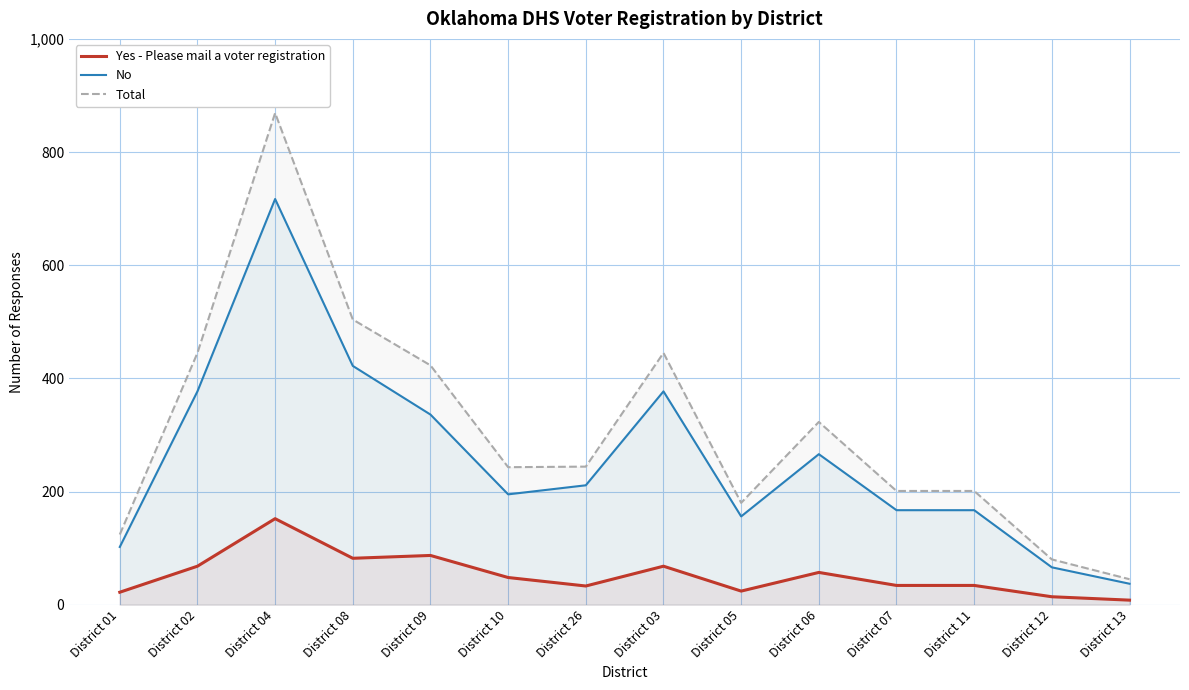

At District 05, list the series in order from largest to smallest.

Total, No, Yes - Please mail a voter registration